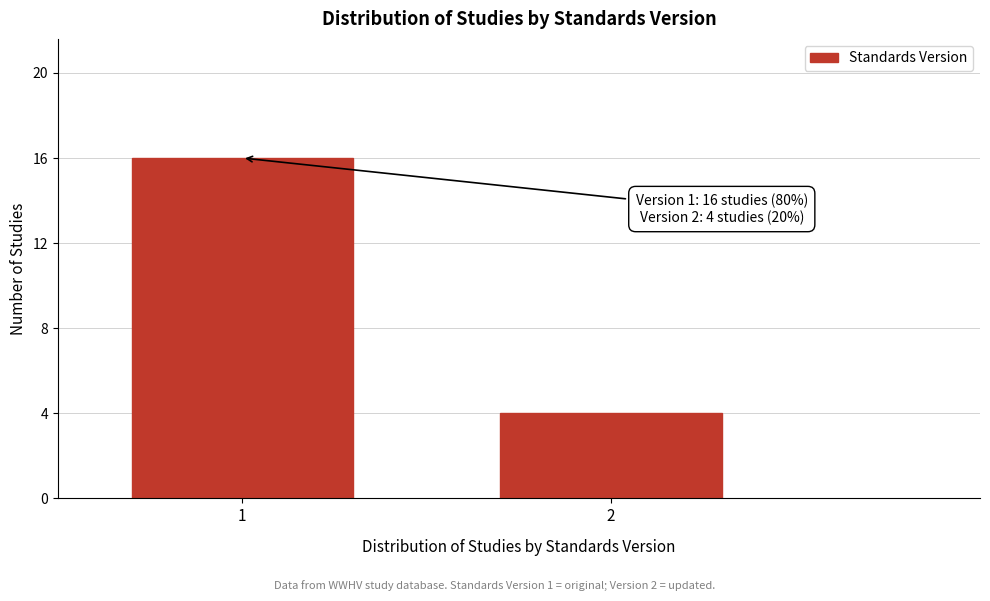

Reading left to right, transcribe all the data shown in this chart.

1=16	2=4